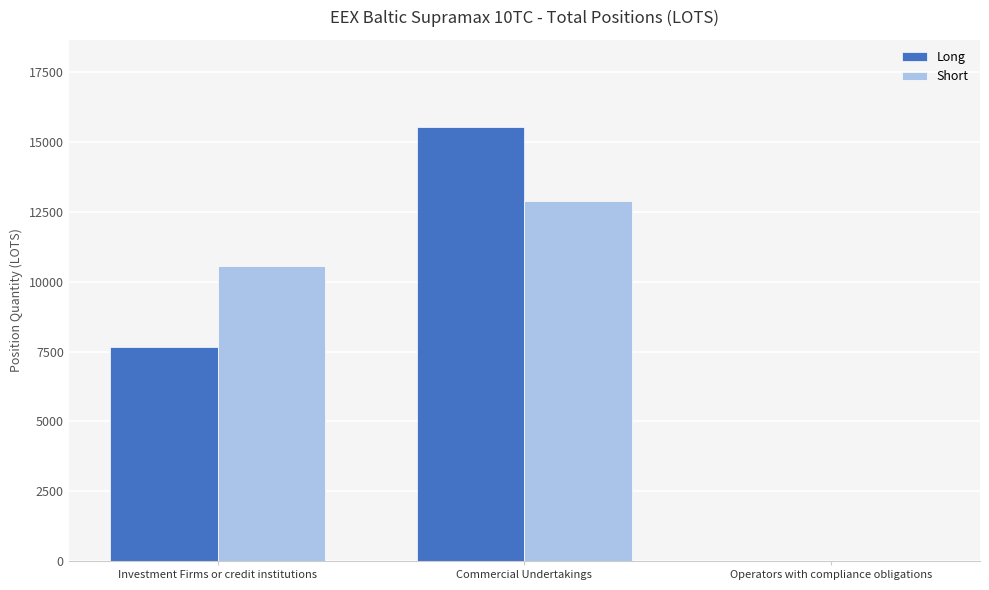

Which series changed the most between Investment Firms or credit institutions and Operators with compliance obligations?

Short